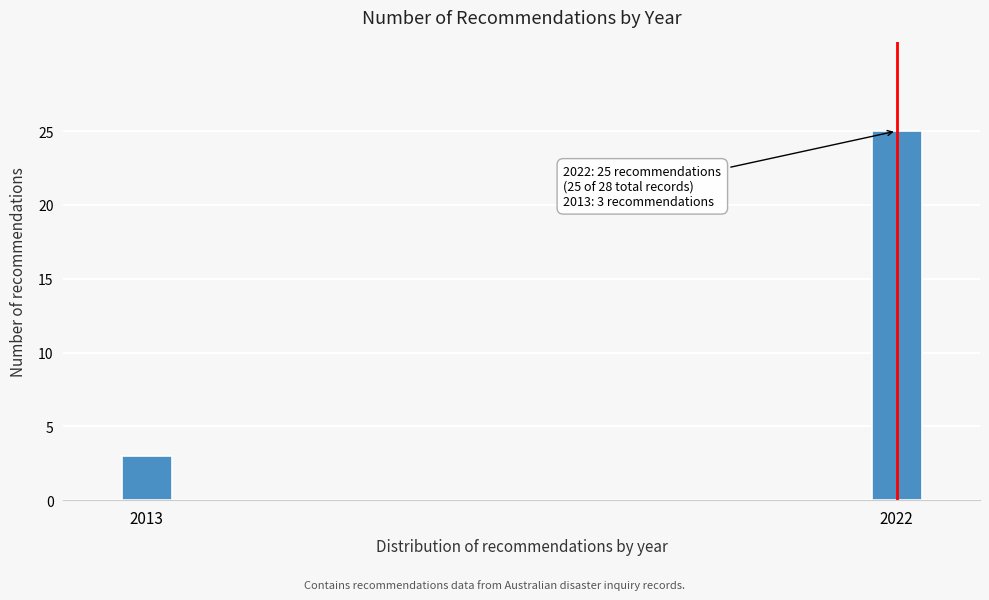

Reading left to right, extract all data points from this chart.

2013=3	2022=25